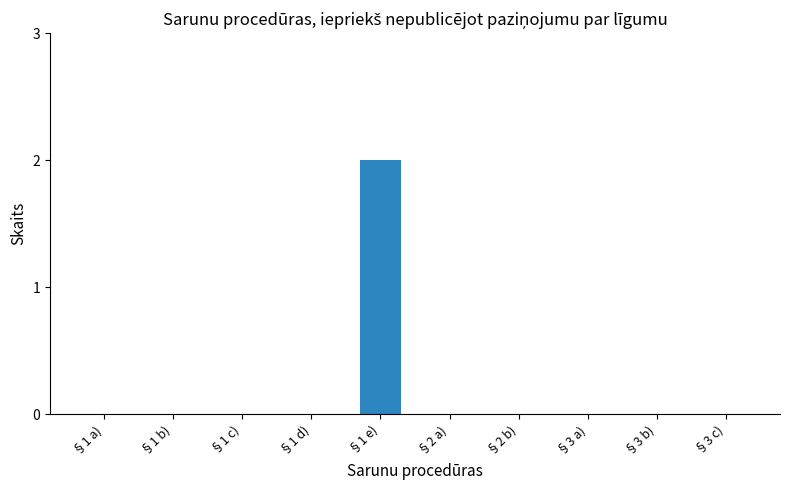

Reading right to left, transcribe all the data shown in this chart.

0	0	0	0	0	2	0	0	0	0